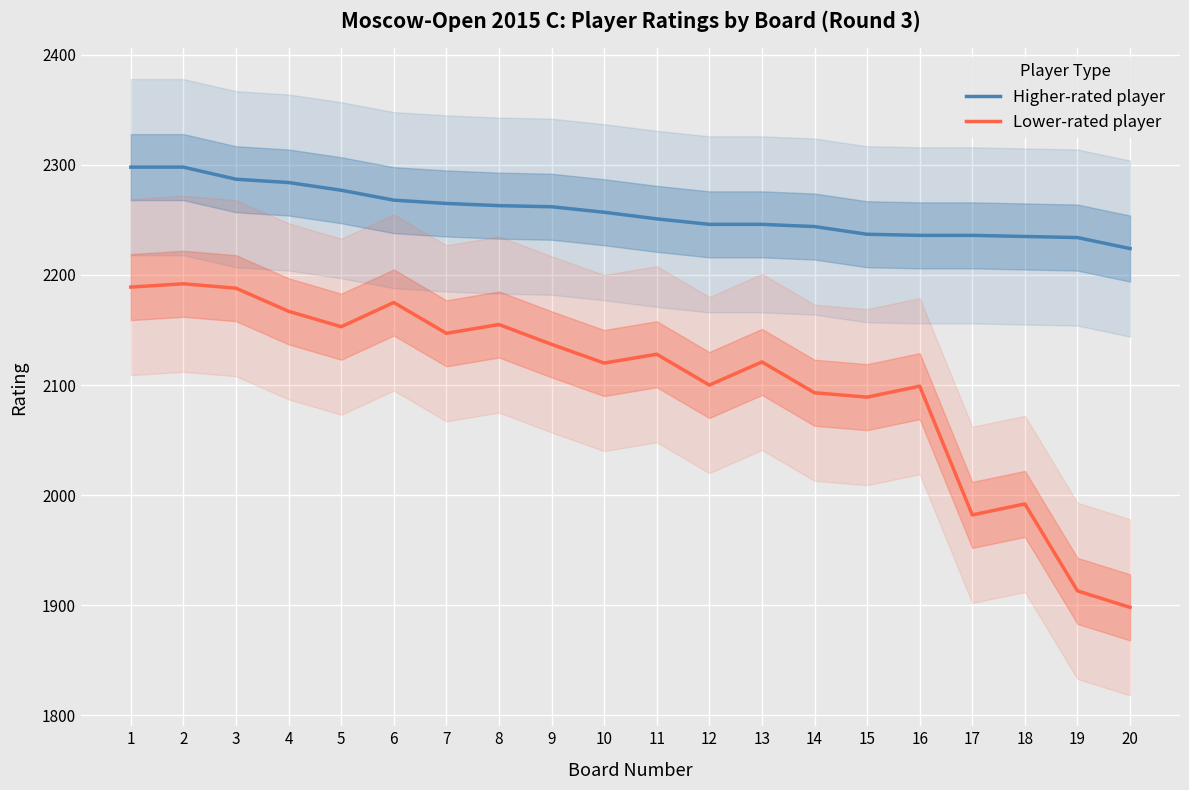

True or false: Lower-rated player and Higher-rated player intersect in this chart.

False